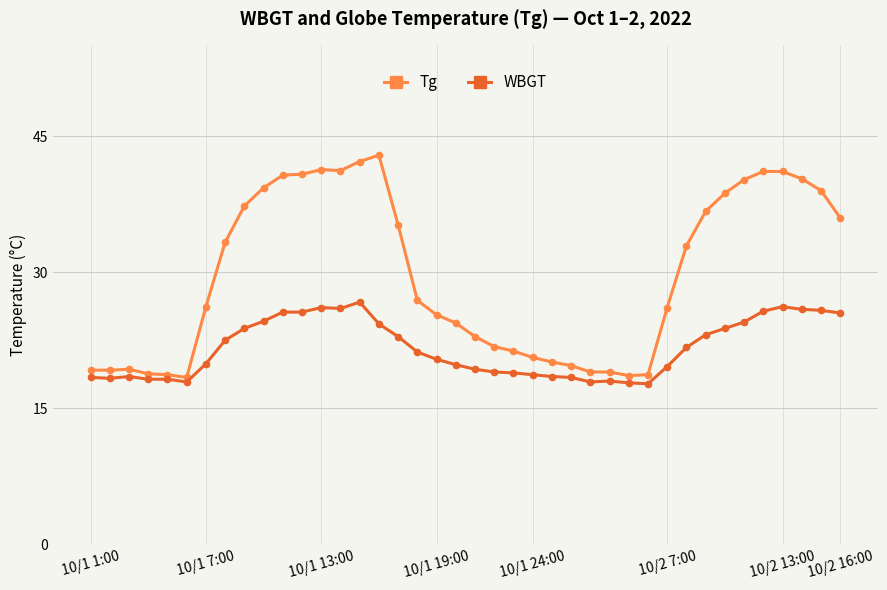

How many data points in WBGT are less than 21?

20